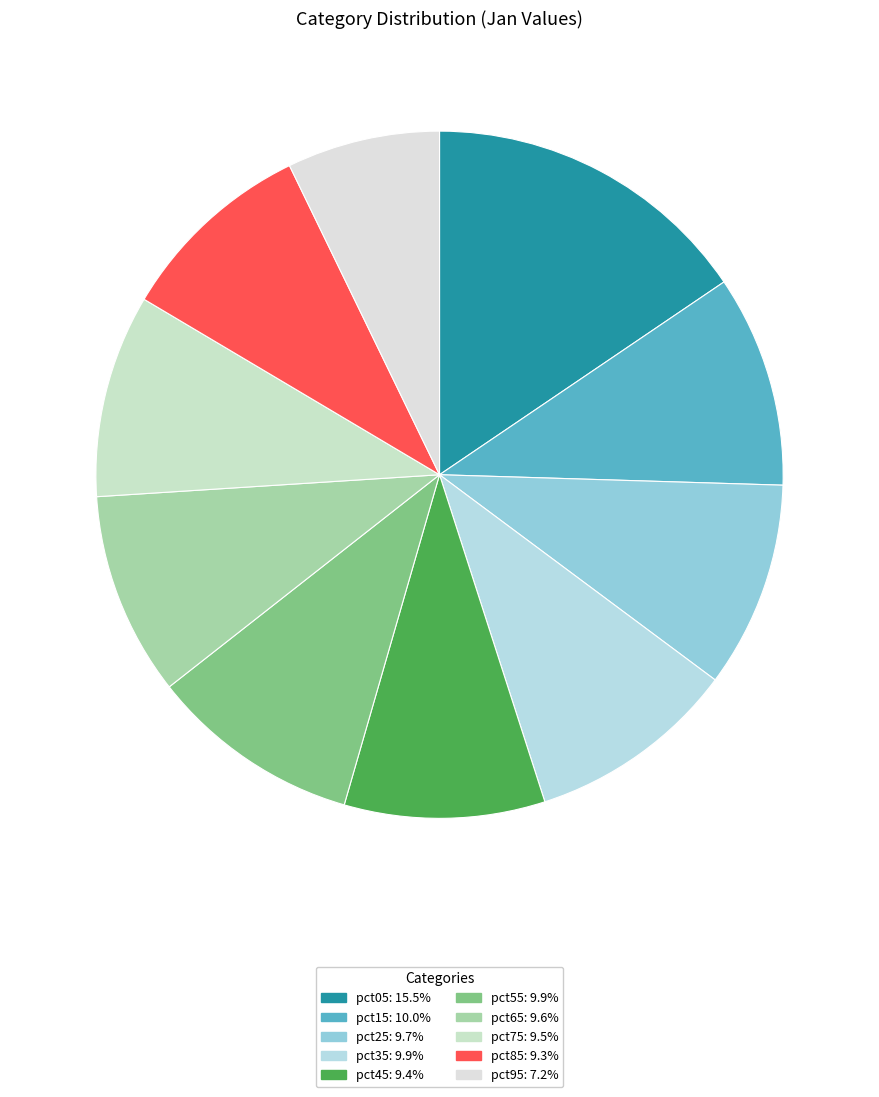

How many slices are in this pie chart?

10